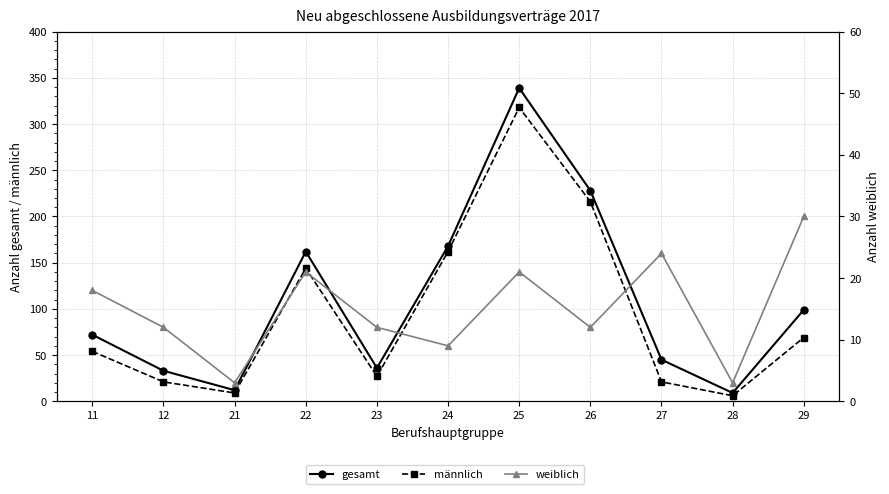

Does the chart have visible grid lines?

Yes